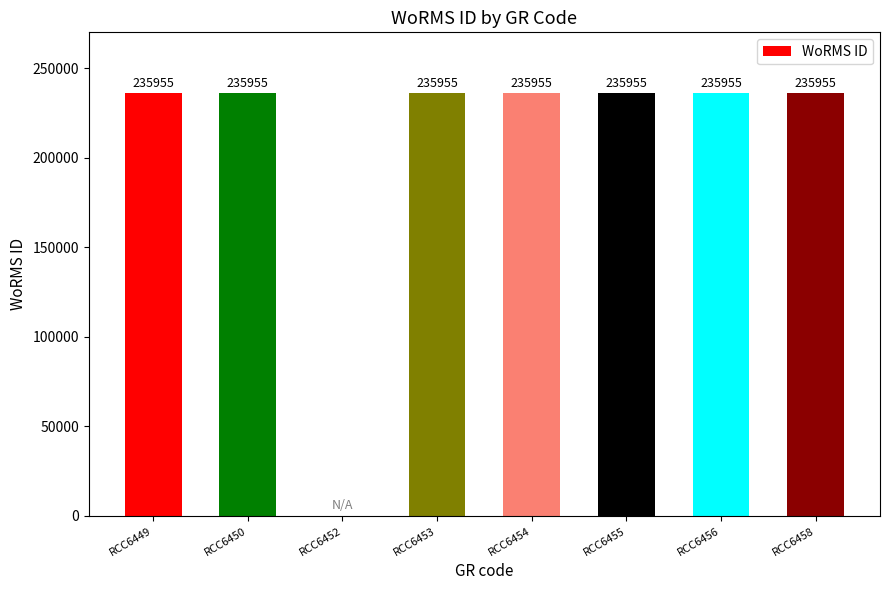

Reading left to right, extract all data points from this chart.

235955	235955	0	235955	235955	235955	235955	235955